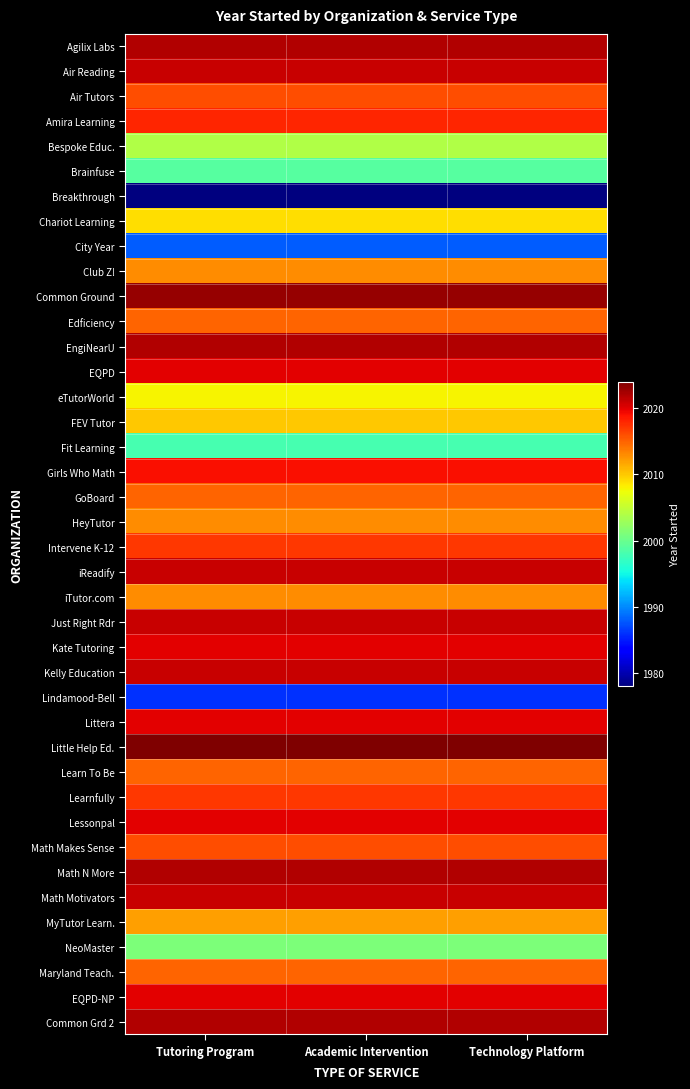

Which series has the largest total across all categories?

Little Help Ed.